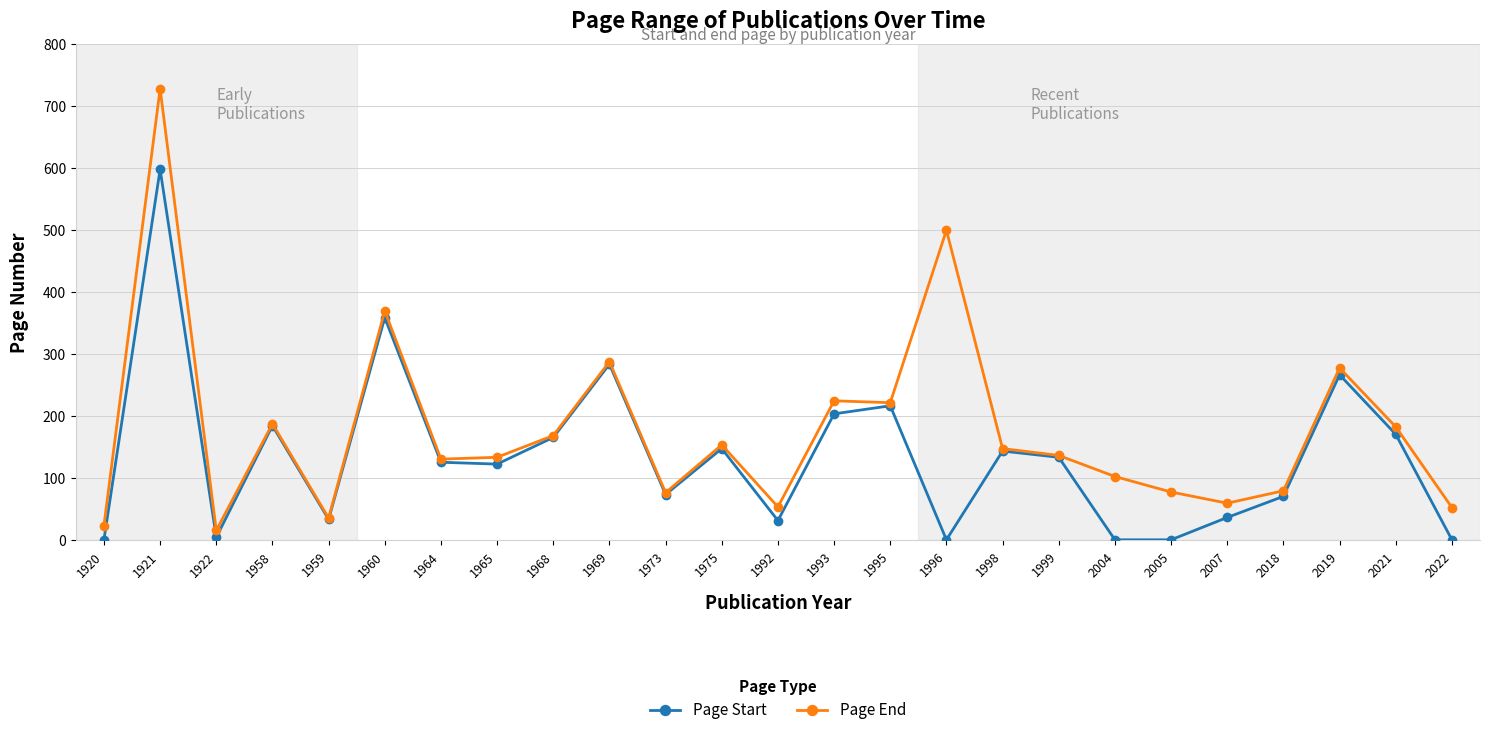

What is the minimum value shown in the chart?

1